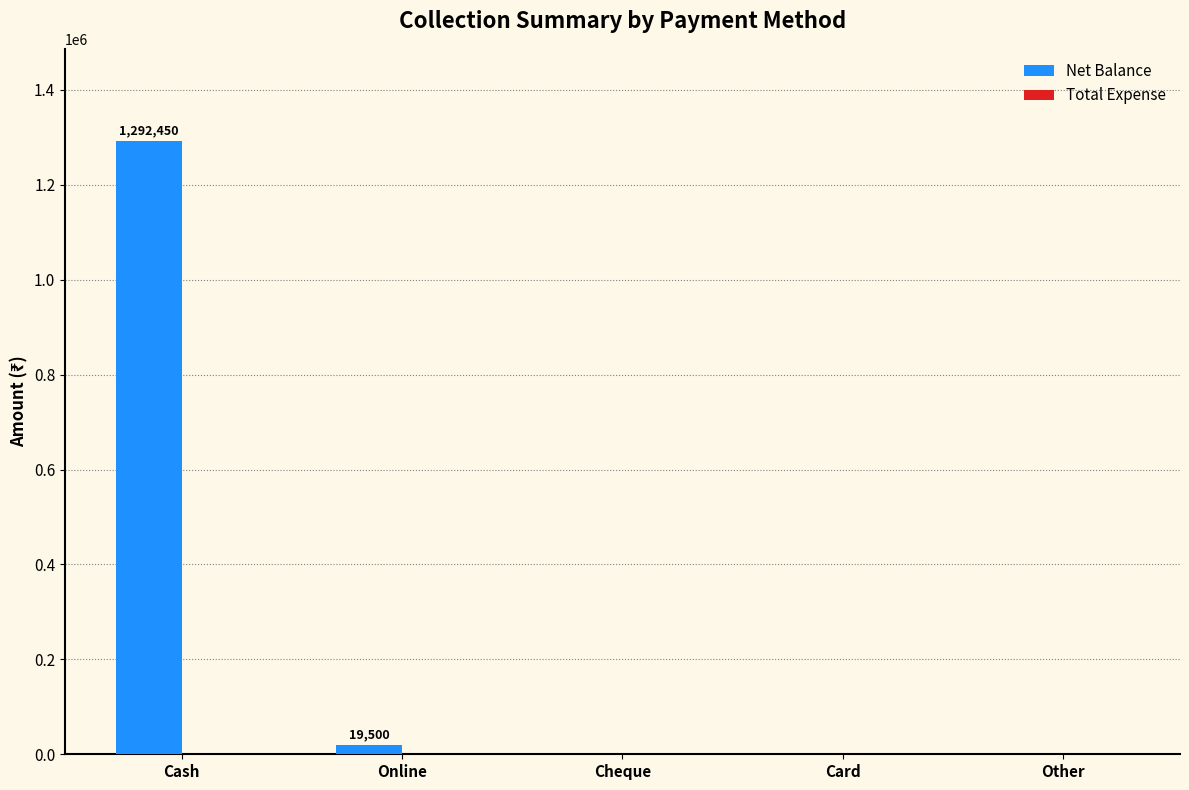

Is it true that the value at Cheque is 0?

True